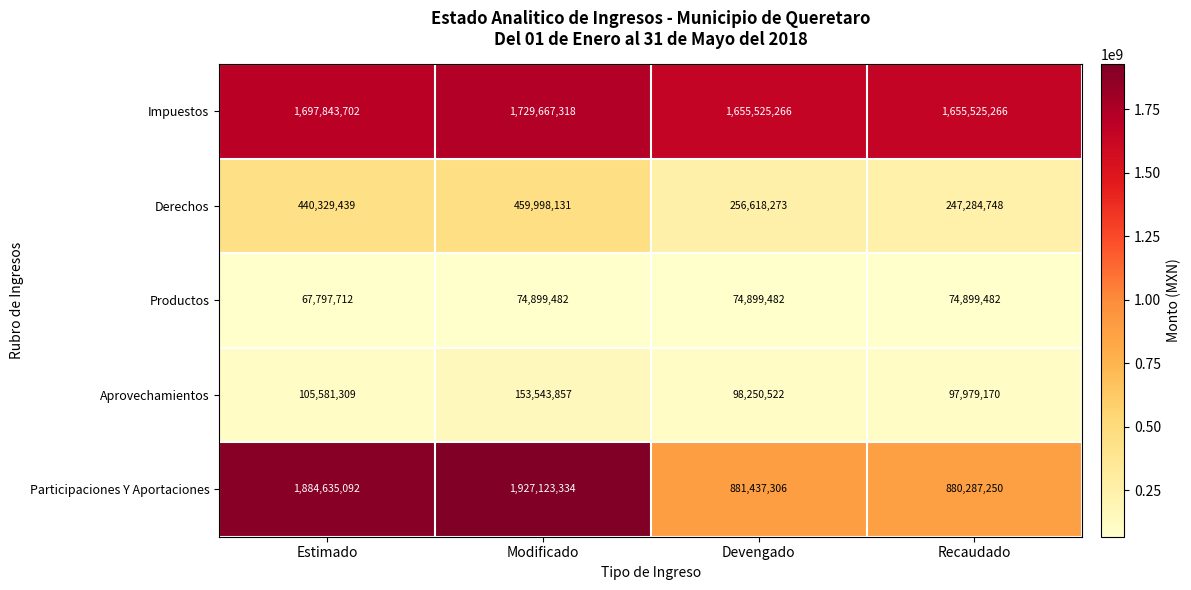

Which series has the largest total across all categories?

Impuestos